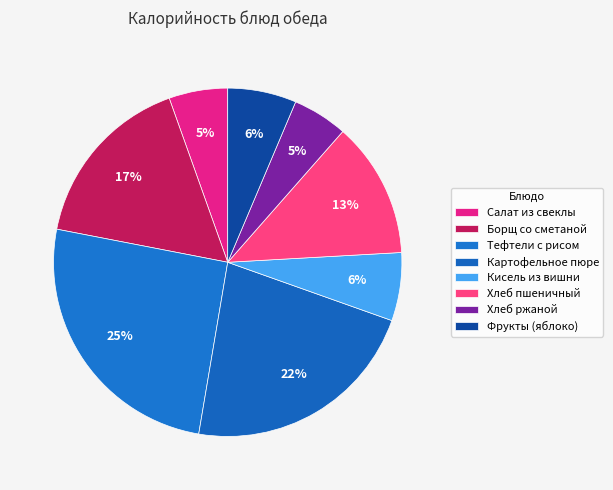

Count the number of slices in the pie.

8